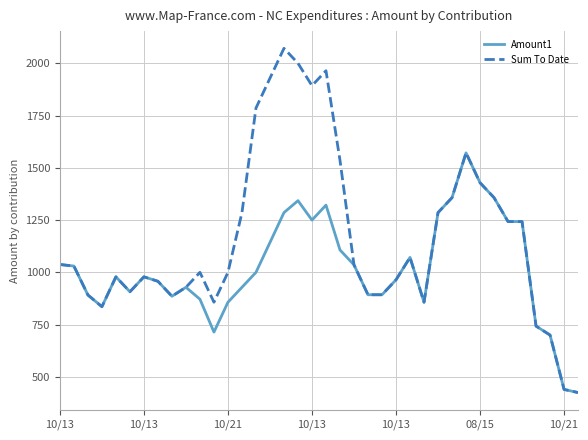

Which series has the largest total across all categories?

Sum To Date